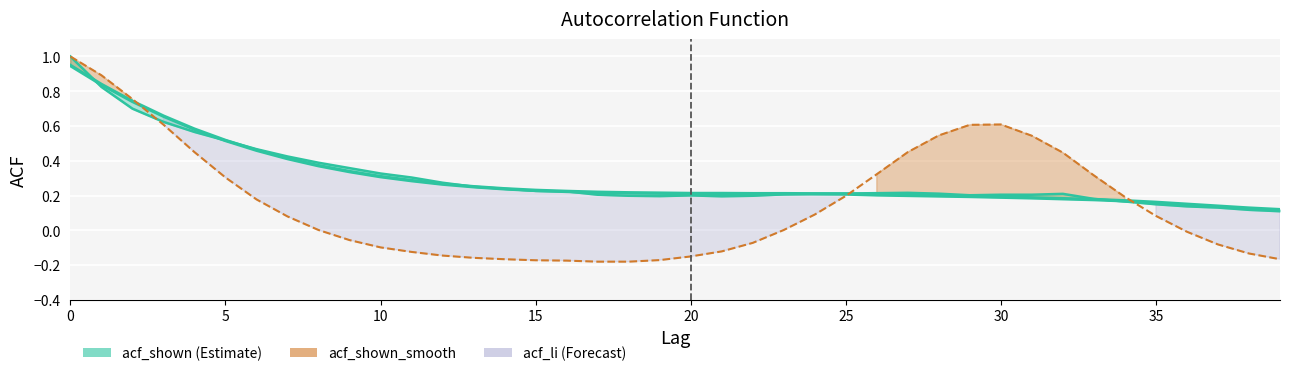

At which category does the chart reach its minimum across all series?

17